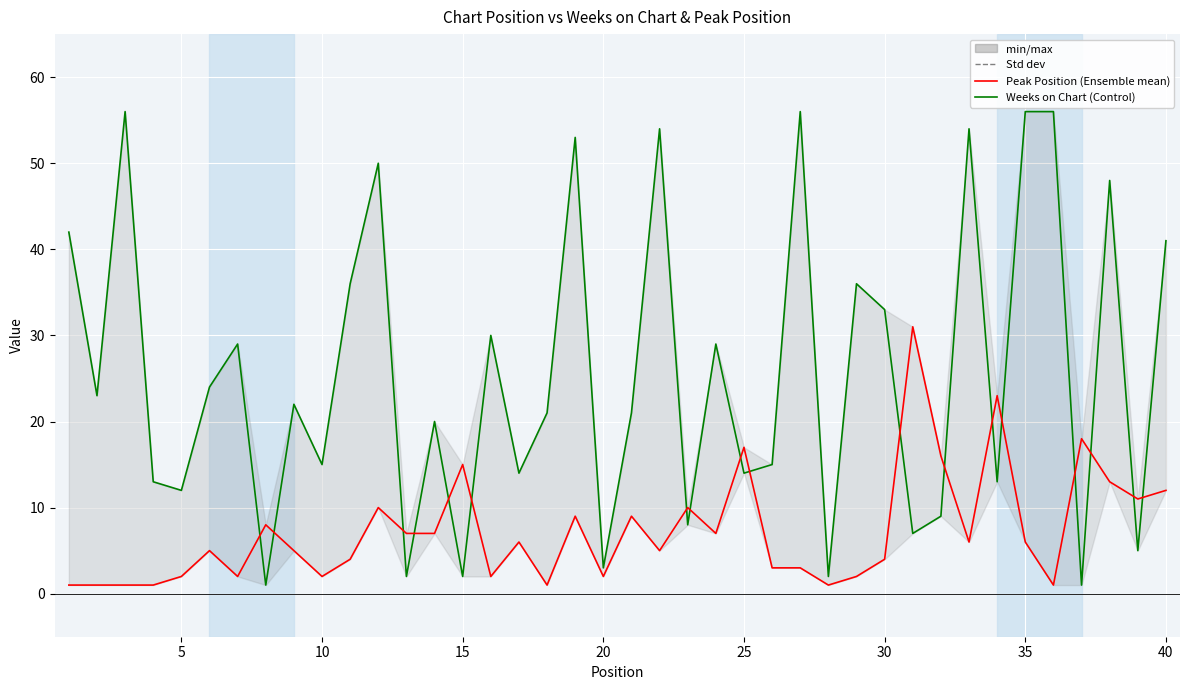

What is the value of the Weeks on Chart point at the 8th from the left?

1